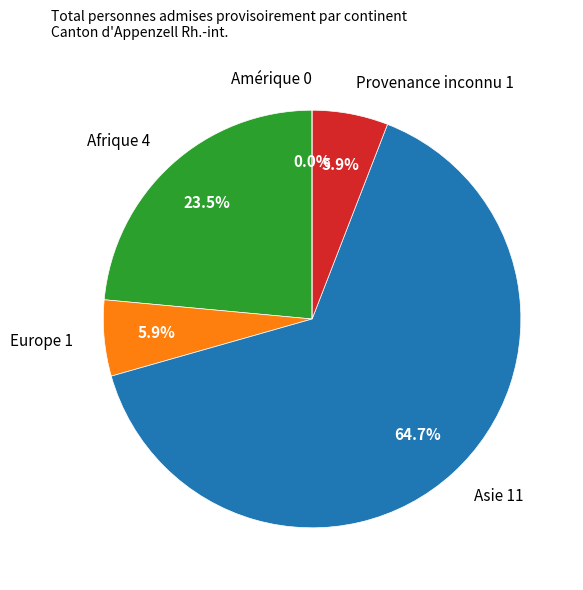

To the nearest percent, what percentage of the pie is Afrique?

24%